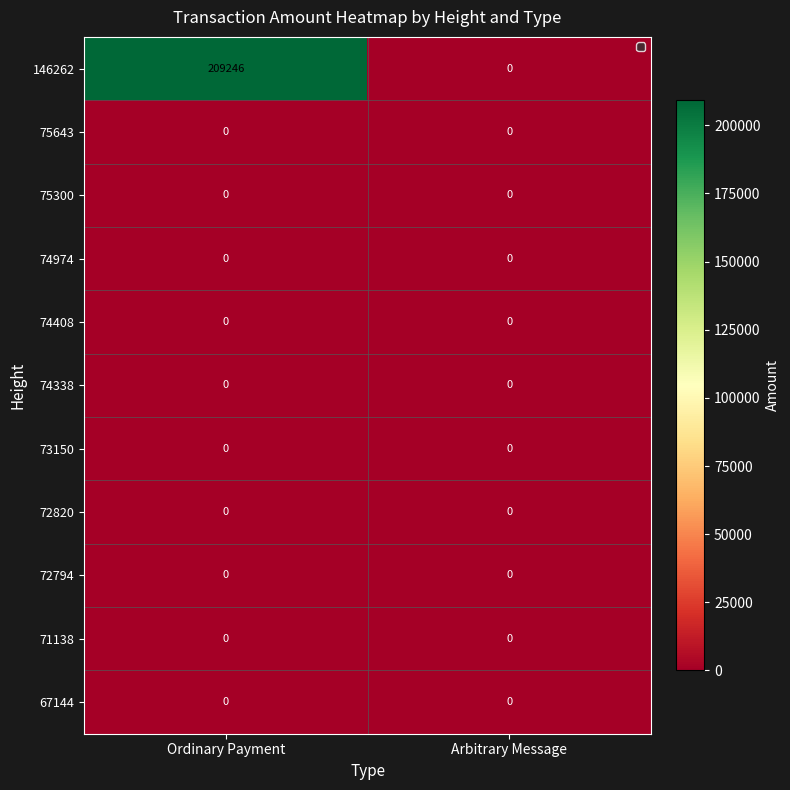

Which series has the largest total across all categories?

146262